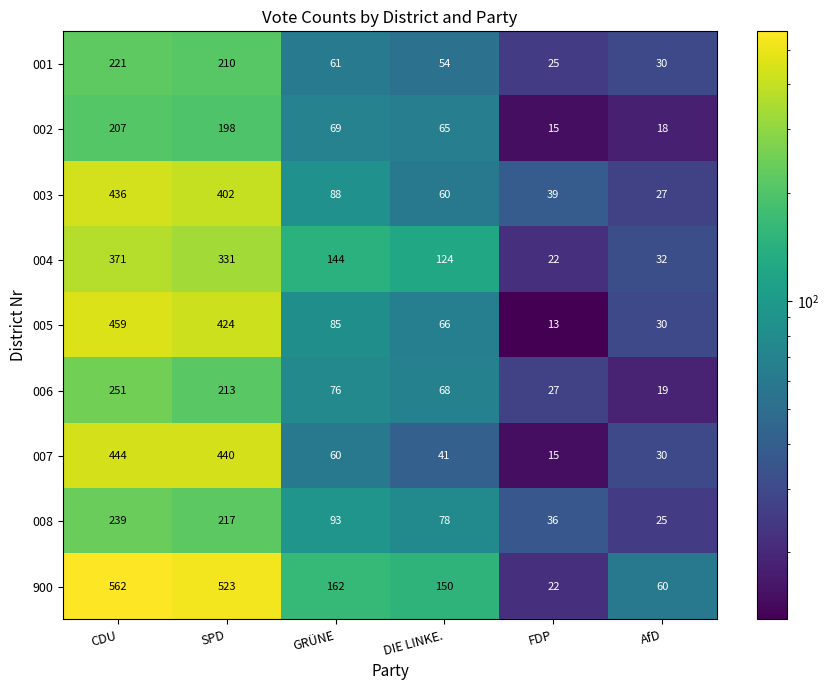

Which series changed the most between DIE LINKE. and FDP?

900